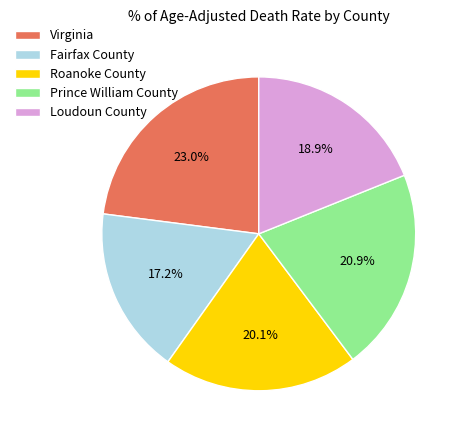

To the nearest percent, what is the difference between the largest and smallest slice percentages?

6%